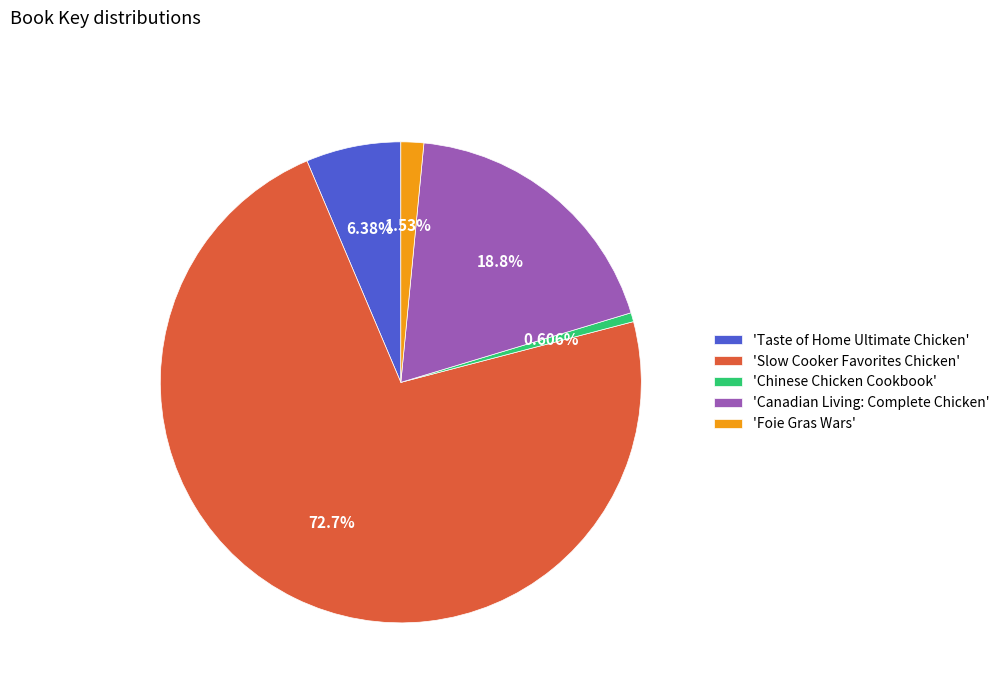

Which category has the biggest portion of the pie?

'Slow Cooker Favorites Chicken'